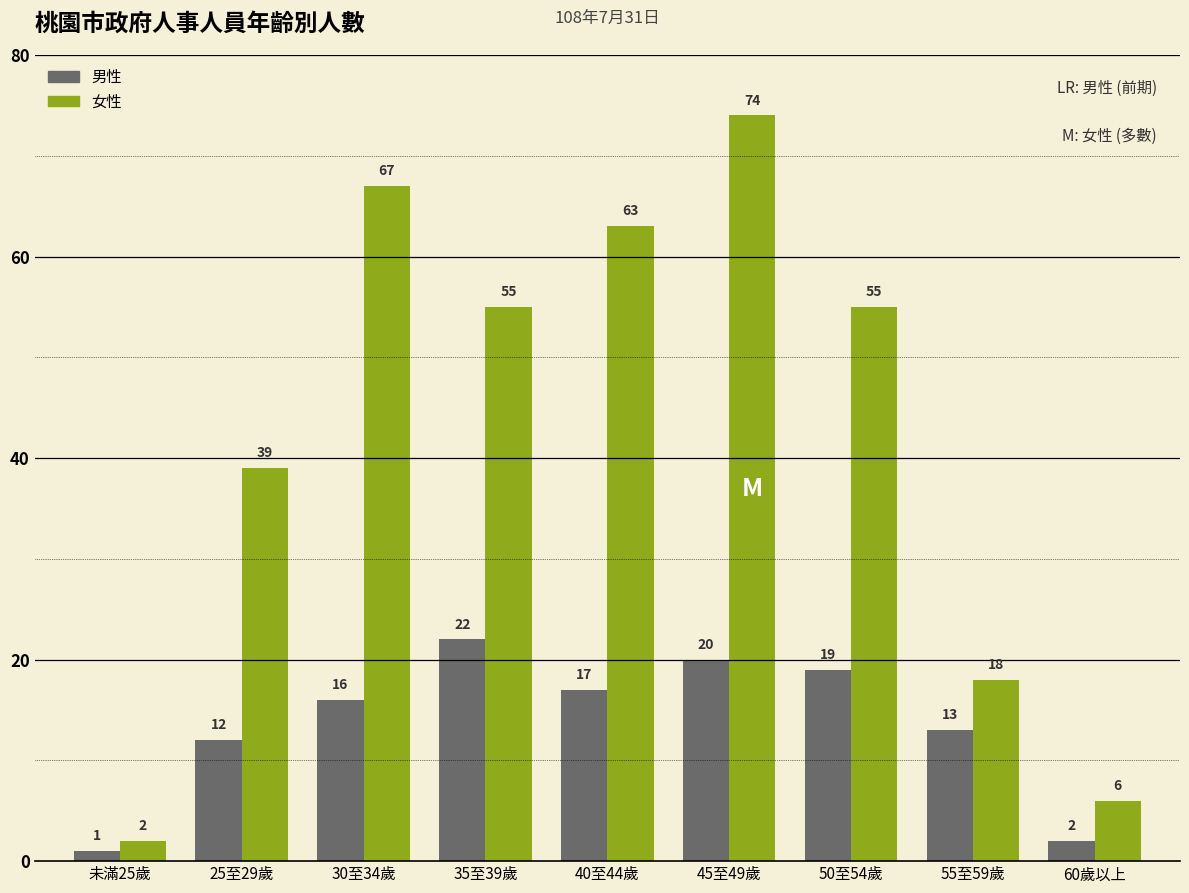

Reading left to right, transcribe all the data shown in this chart.

男性: 未滿25歲=1	25至29歲=12	30至34歲=16	35至39歲=22	40至44歲=17	45至49歲=20	50至54歲=19	55至59歲=13	60歲以上=2
女性: 未滿25歲=2	25至29歲=39	30至34歲=67	35至39歲=55	40至44歲=63	45至49歲=74	50至54歲=55	55至59歲=18	60歲以上=6